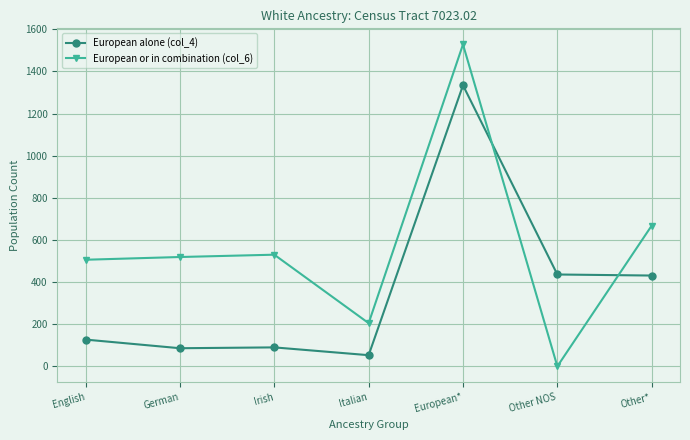

Which series has the widest spread of values?

European or in combination (col_6)